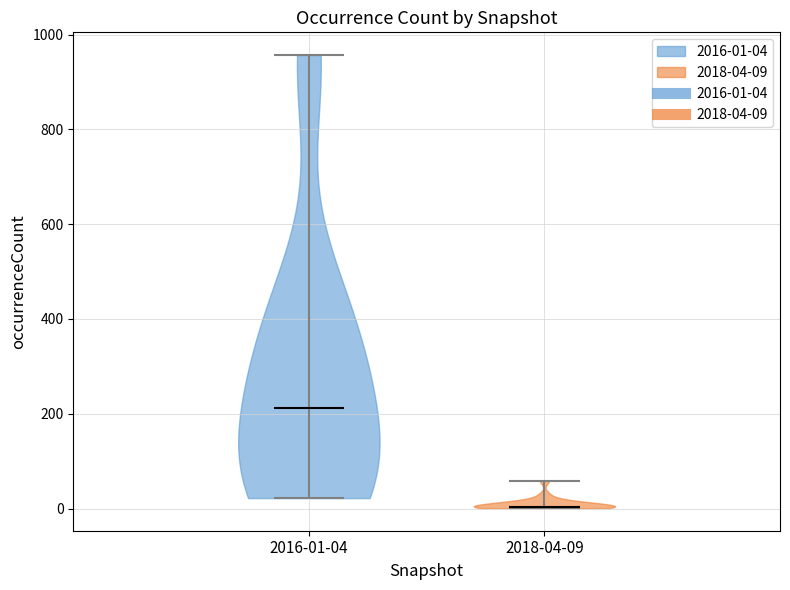

What is the lowest point the violin for 2016-01-04 reaches on the y-axis? The values are not printed on the chart, so give them approximately, as read against the axis.

20